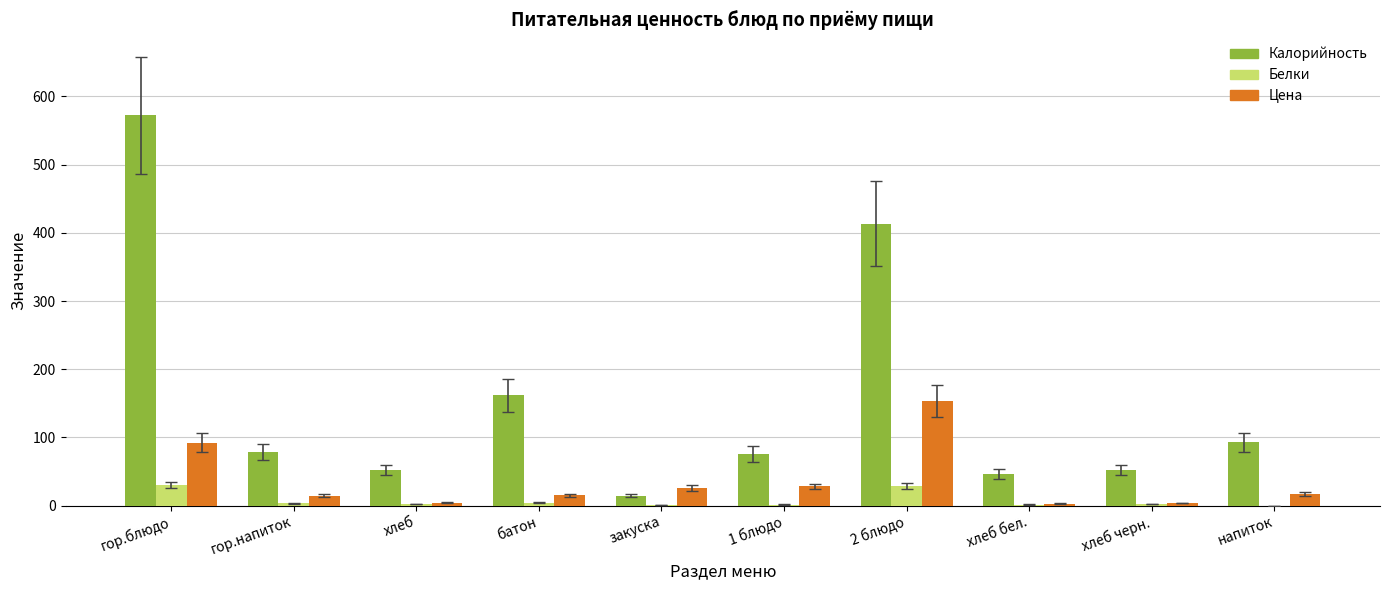

At which category is the sum across all series the highest?

гор.блюдо